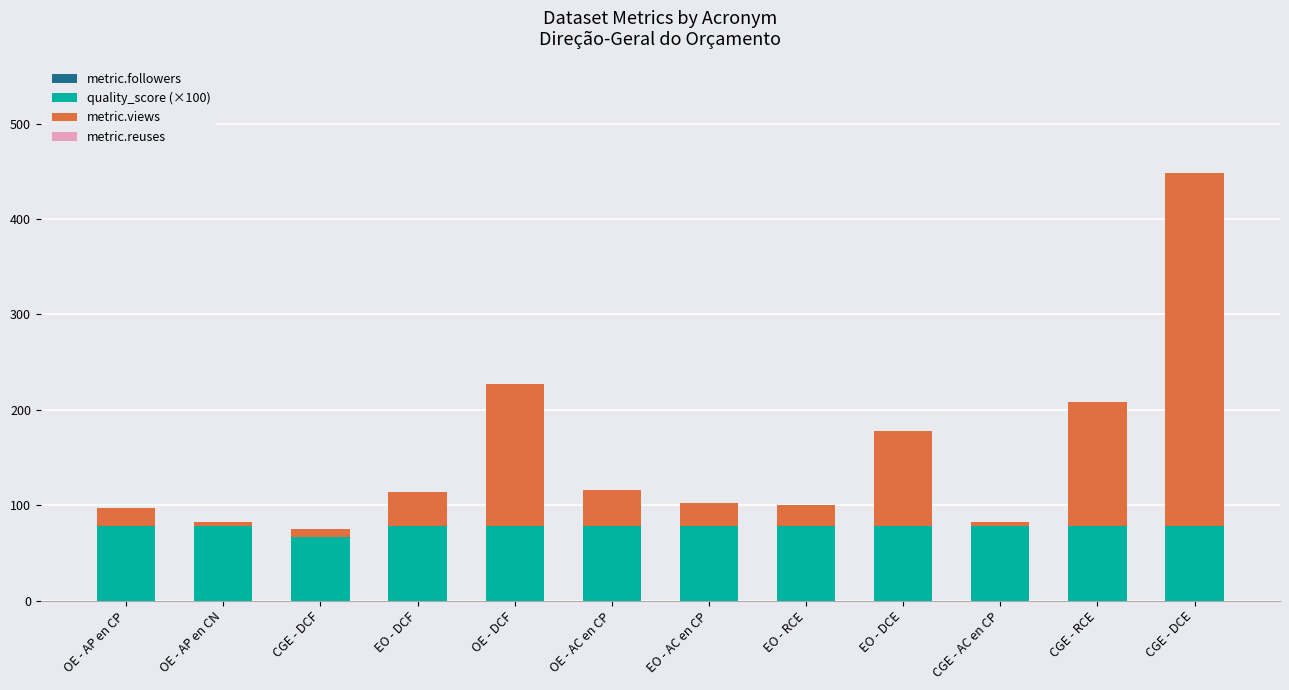

The value of quality_score (×100) at EO - AC en CP is 18. True or false?

False